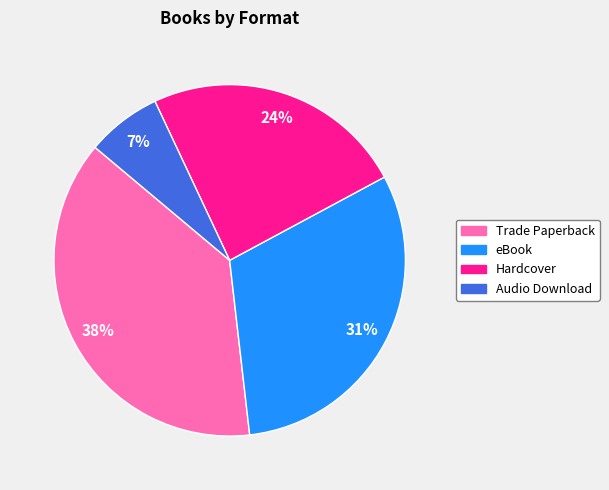

Count the number of slices in the pie.

4